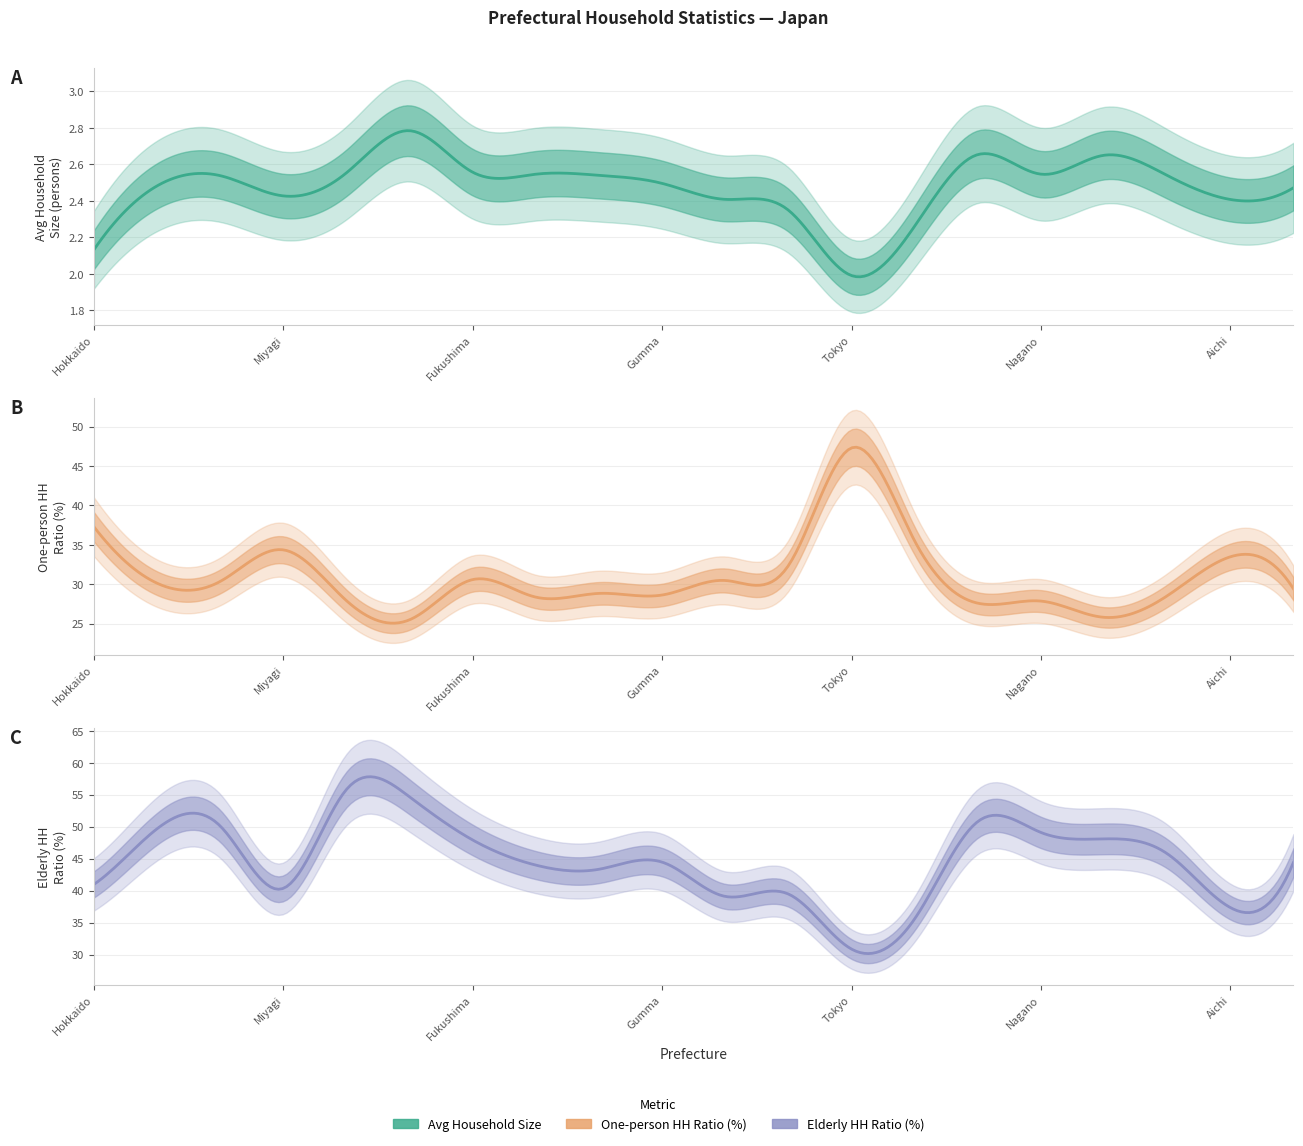

Is the value of One-person HH Ratio (%) at Mie greater than the value of Elderly HH Ratio (%) at Aomori?

No